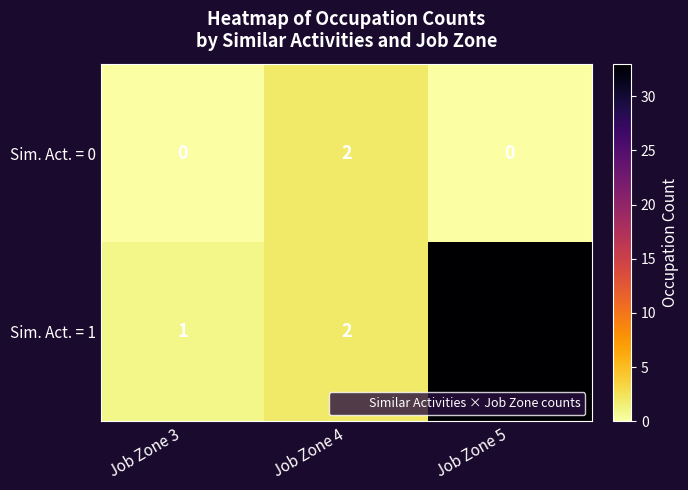

At how many categories does at least one series exceed 23?

1